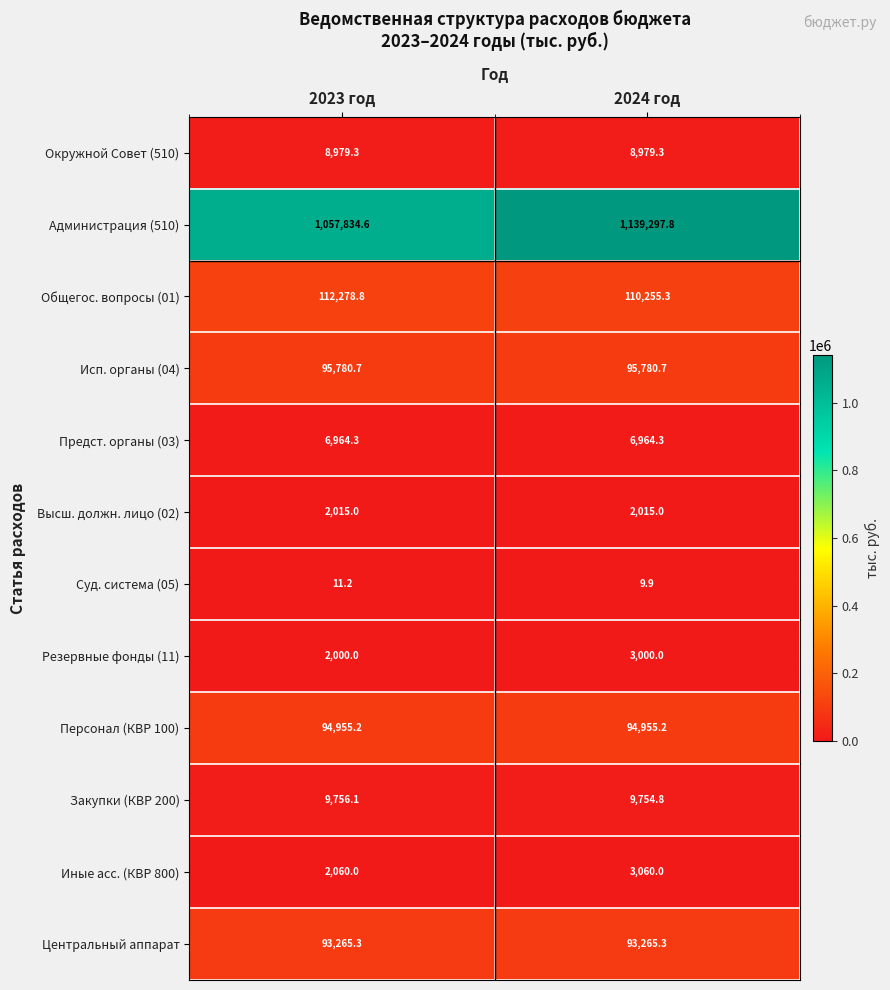

Reading left to right, transcribe all the data shown in this chart.

Окружной Совет (510): 8979.3	8979.3
Администрация (510): 1057834.6	1139297.8
Общегос. вопросы (01): 112278.8	110255.3
Исп. органы (04): 95780.7	95780.7
Предст. органы (03): 6964.3	6964.3
Высш. должн. лицо (02): 2015.0	2015.0
Суд. система (05): 11.2	9.9
Резервные фонды (11): 2000.0	3000.0
Персонал (КВР 100): 94955.2	94955.2
Закупки (КВР 200): 9756.1	9754.8
Иные асс. (КВР 800): 2060.0	3060.0
Центральный аппарат: 93265.3	93265.3